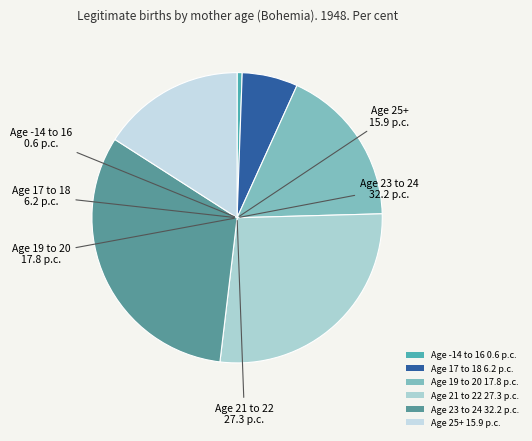

Is there a majority slice in this chart?

No